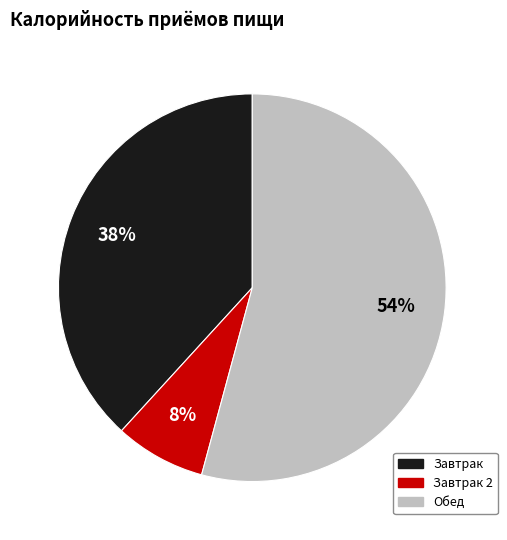

The Завтрак 2 slice represents 8% of the pie. True or false?

True